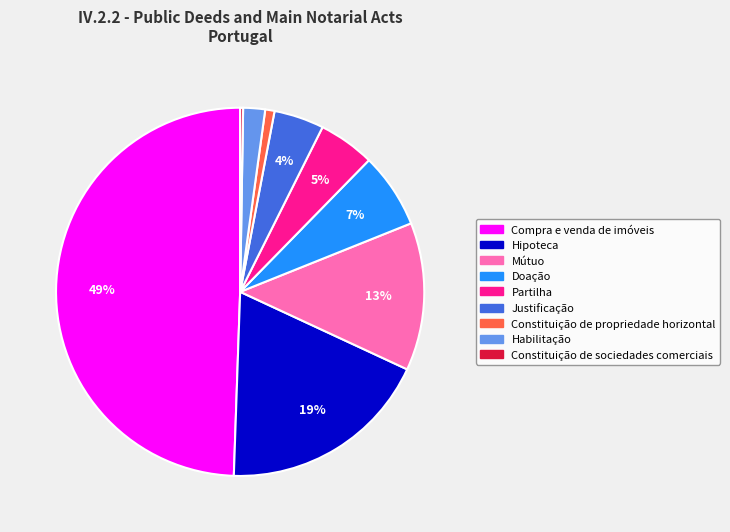

To the nearest percent, what is the difference between the largest and smallest slice percentages?

49%